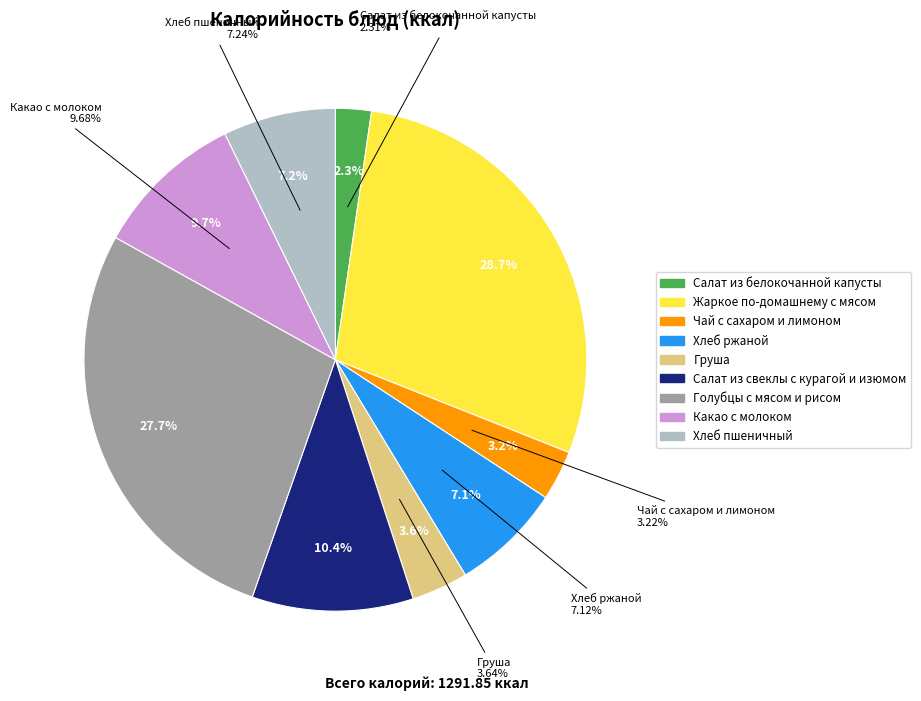

Approximately how many times larger is the value at Какао с молоком compared to Чай с сахаром и лимоном?

3.0